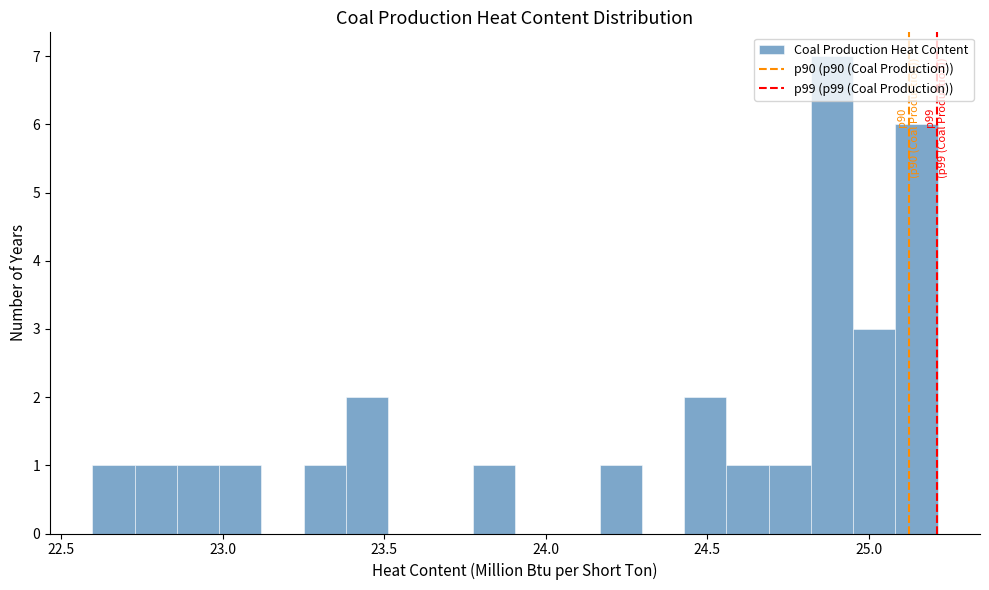

Read against the x-axis, roughly where is the centre of the tallest bar?

24.90